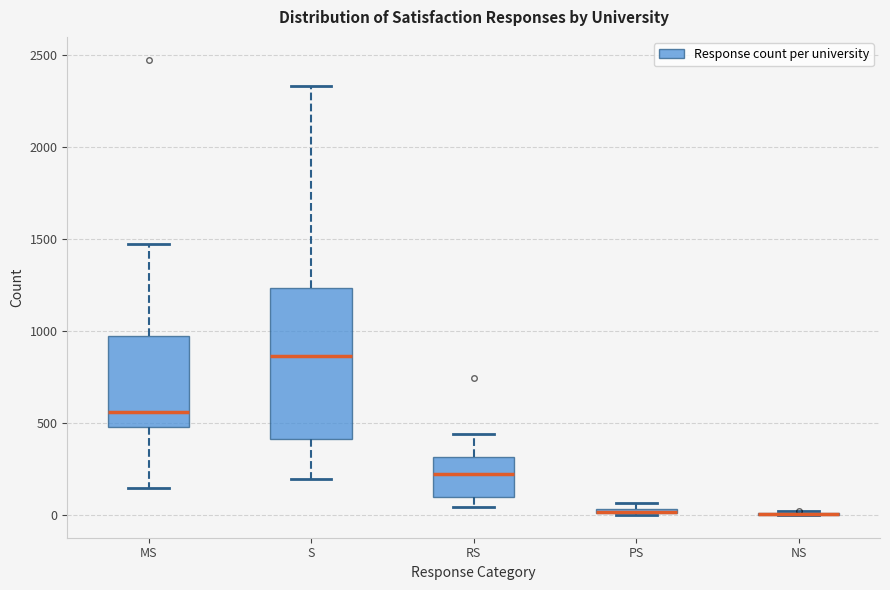

Which box is the tallest, from its lower edge to its upper edge?

S